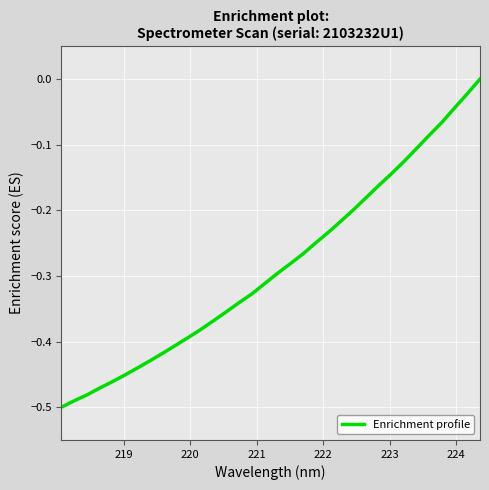

What is the difference between the maximum and minimum values?

0.5